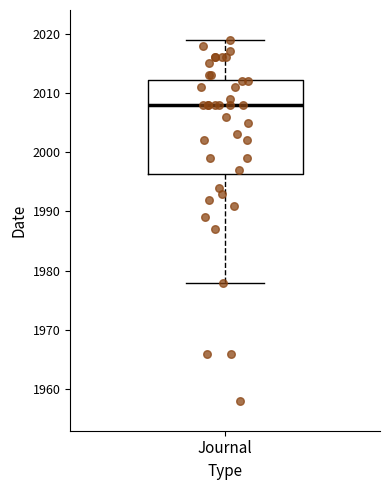

Where is the upper edge of the box for Journal on the y-axis? The values are not printed on the chart, so give them approximately, as read against the axis.

2012